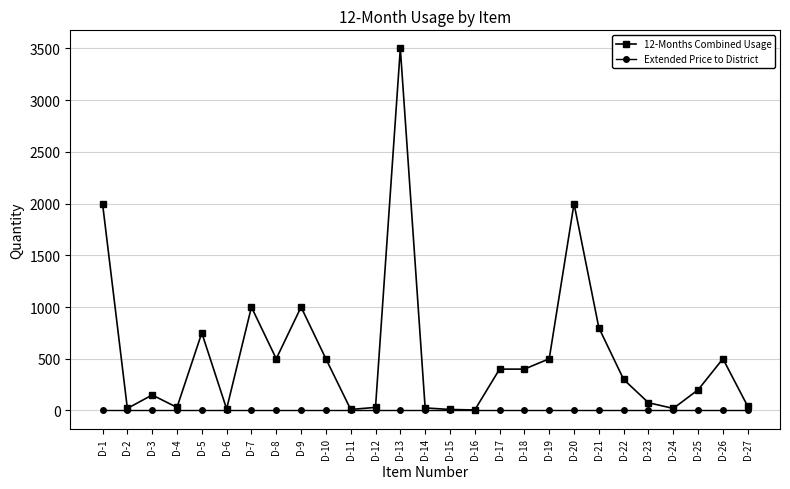

Rank the series by their maximum value, from highest to lowest.

12-Months Combined Usage, Extended Price to District